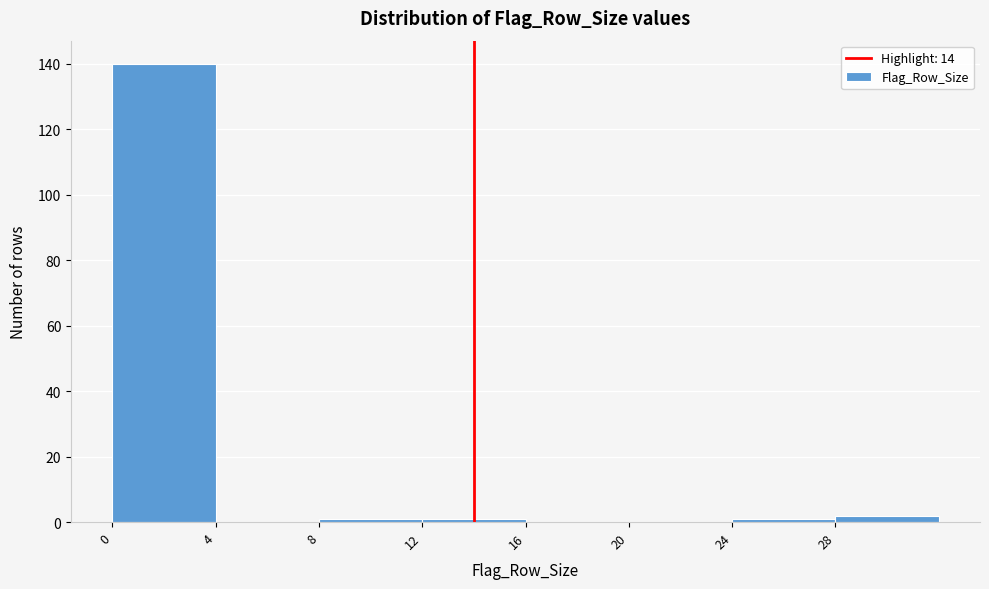

What is the height of the bar covering 0 to 4 on the x-axis? The values are not printed on the chart, so give them approximately, as read against the axis.

140